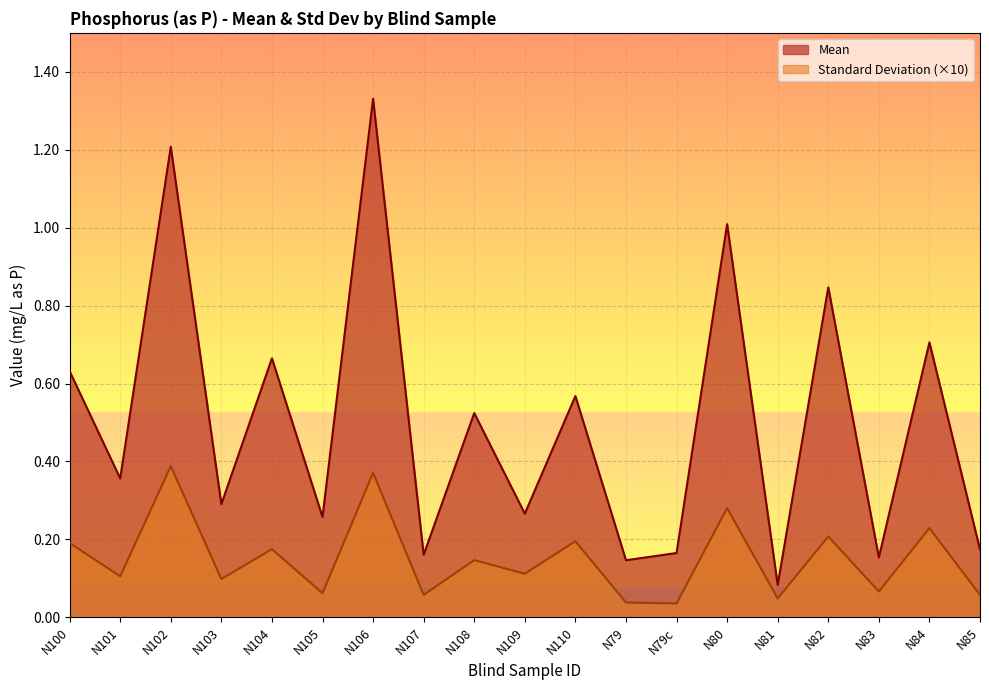

The Standard Deviation series shows 0.2 at N80. True or false?

False